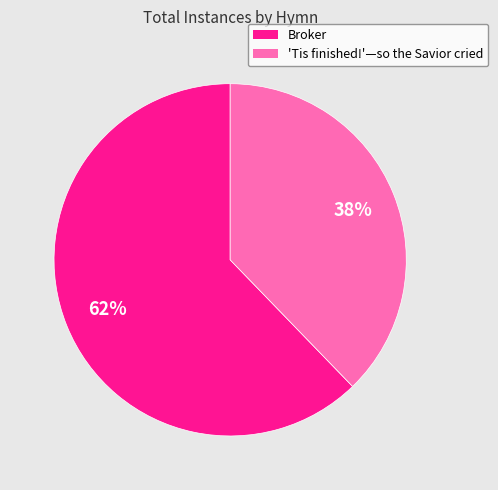

To the nearest percent, what is the average slice percentage?

50%